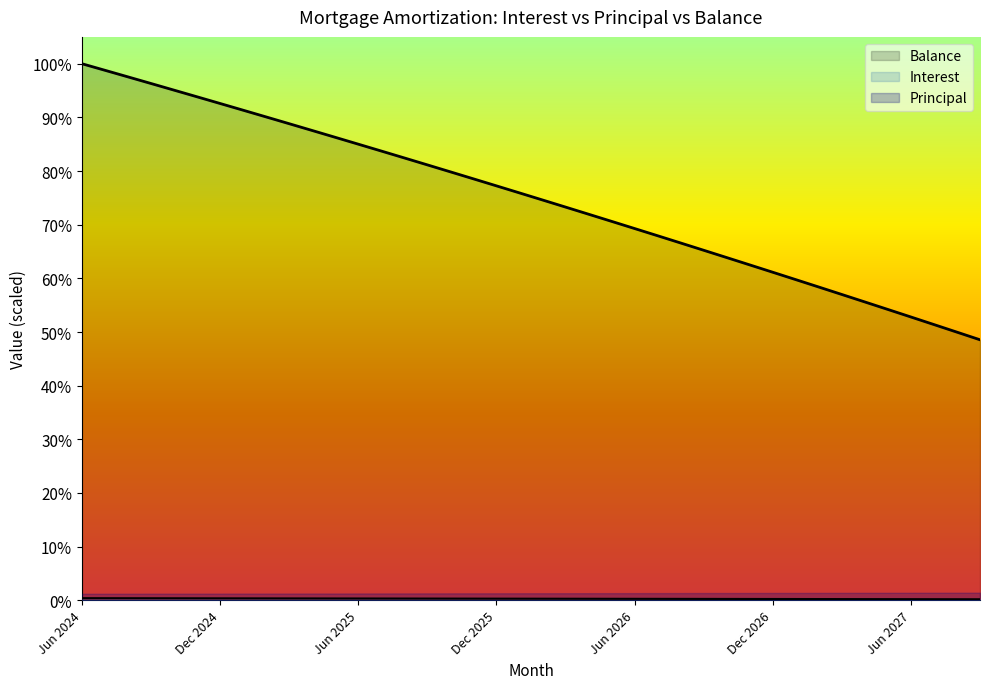

What is the difference between the maximum and second lowest values in the Principal series?

20037.0